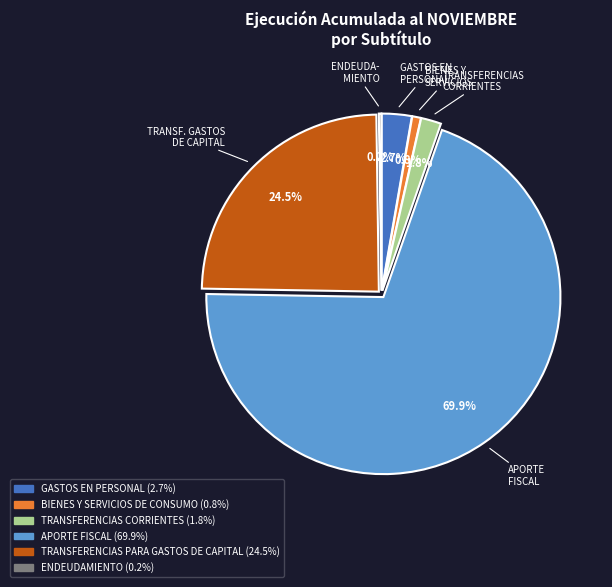

Is there a majority slice in this chart?

Yes